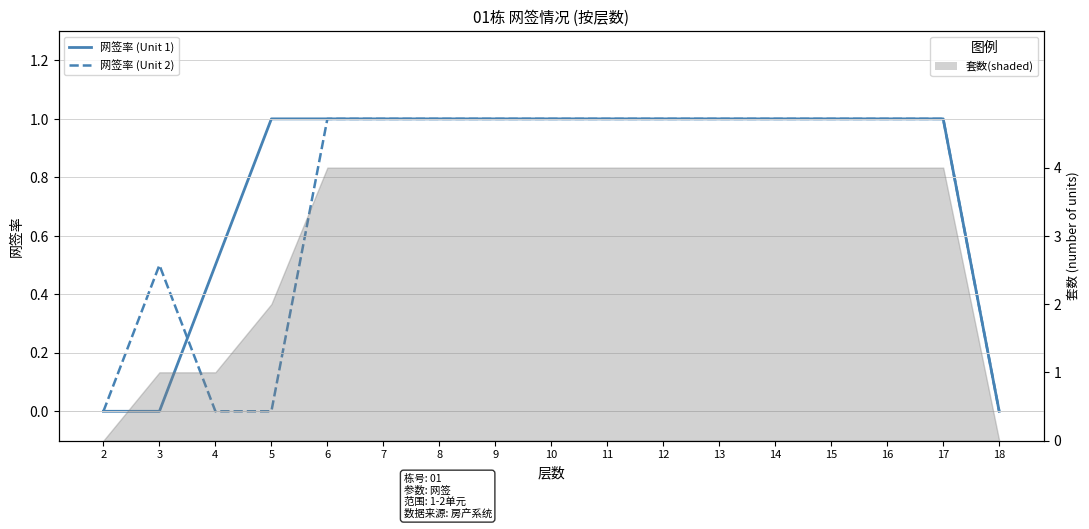

True or false: 网签率 (Unit 1) has more than 2 interior local peaks.

False